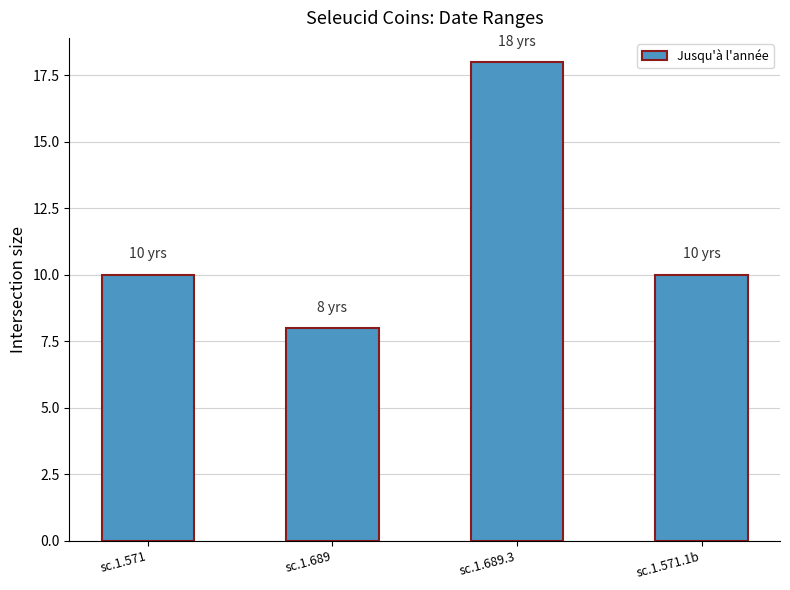

What is the minimum value shown in the chart?

8